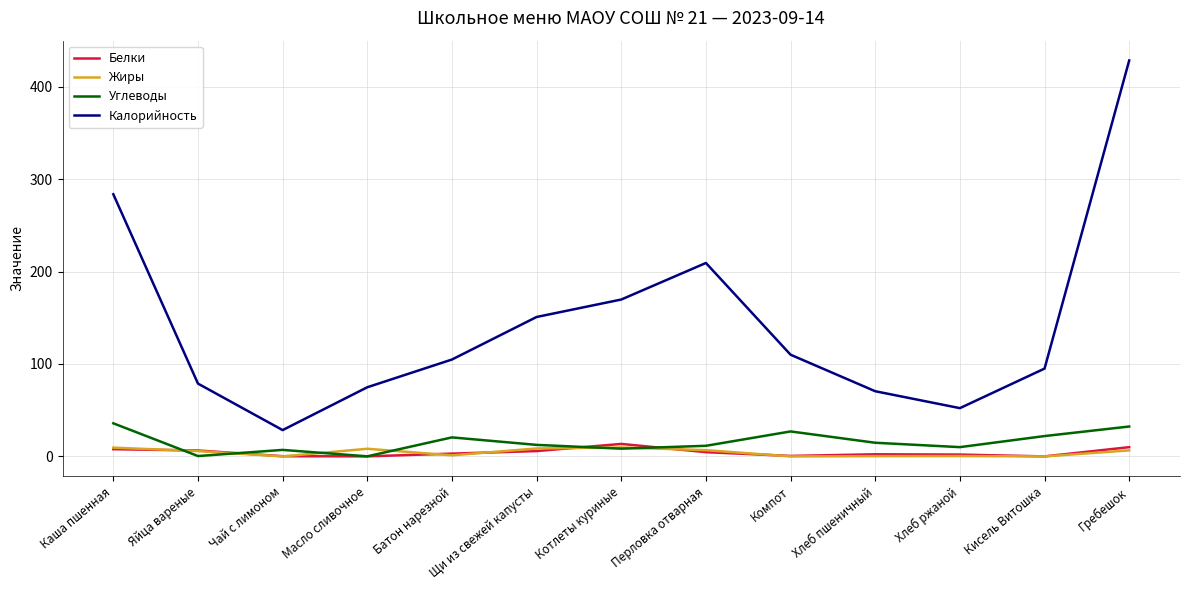

Which series has the widest spread of values?

Калорийность